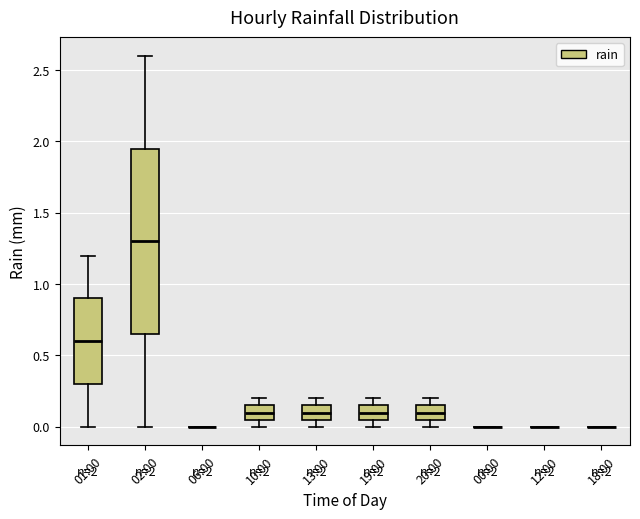

Comparing the boxes themselves (not the whiskers), which one is the tallest?

02:00